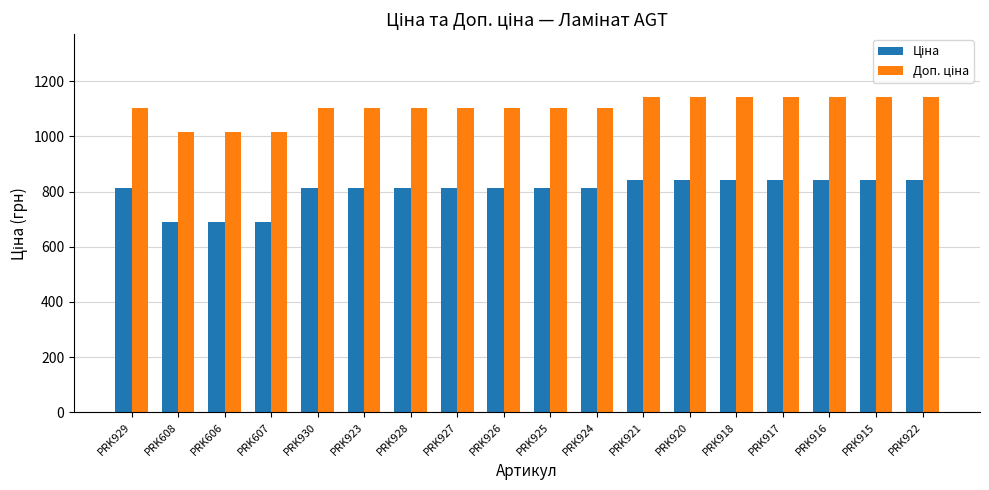

What is the difference between the highest and lowest values at PRK921?

299.3